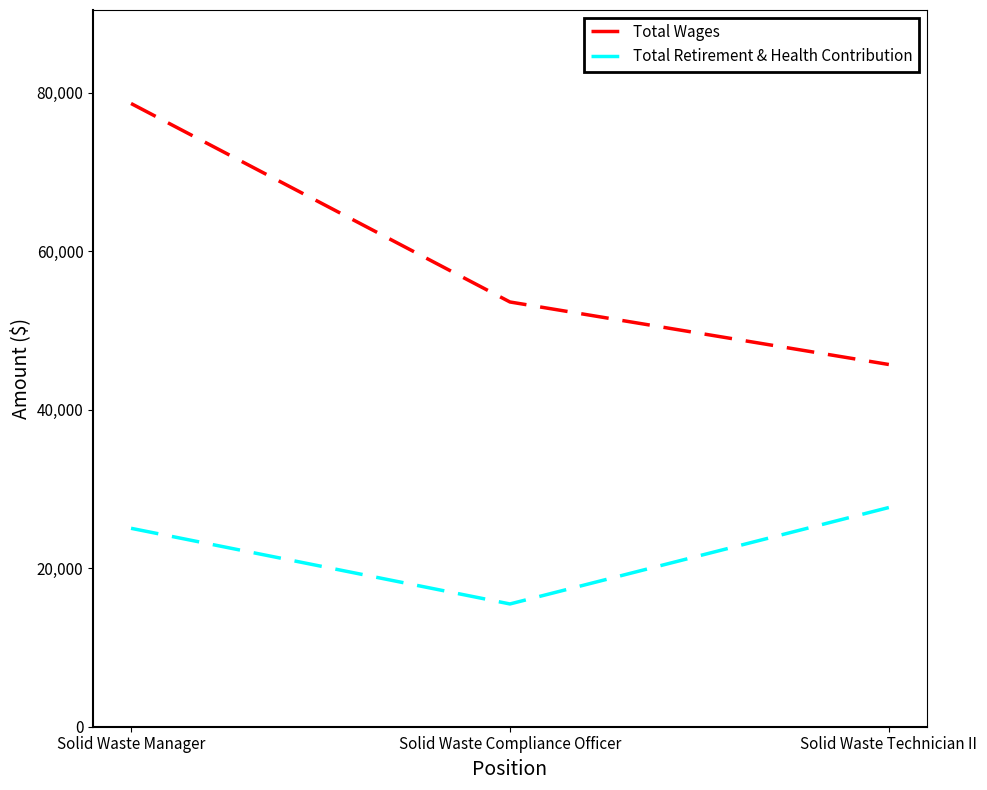

What is the sum of the Total Wages values at Solid Waste Compliance Officer and Solid Waste Manager?

132242.9